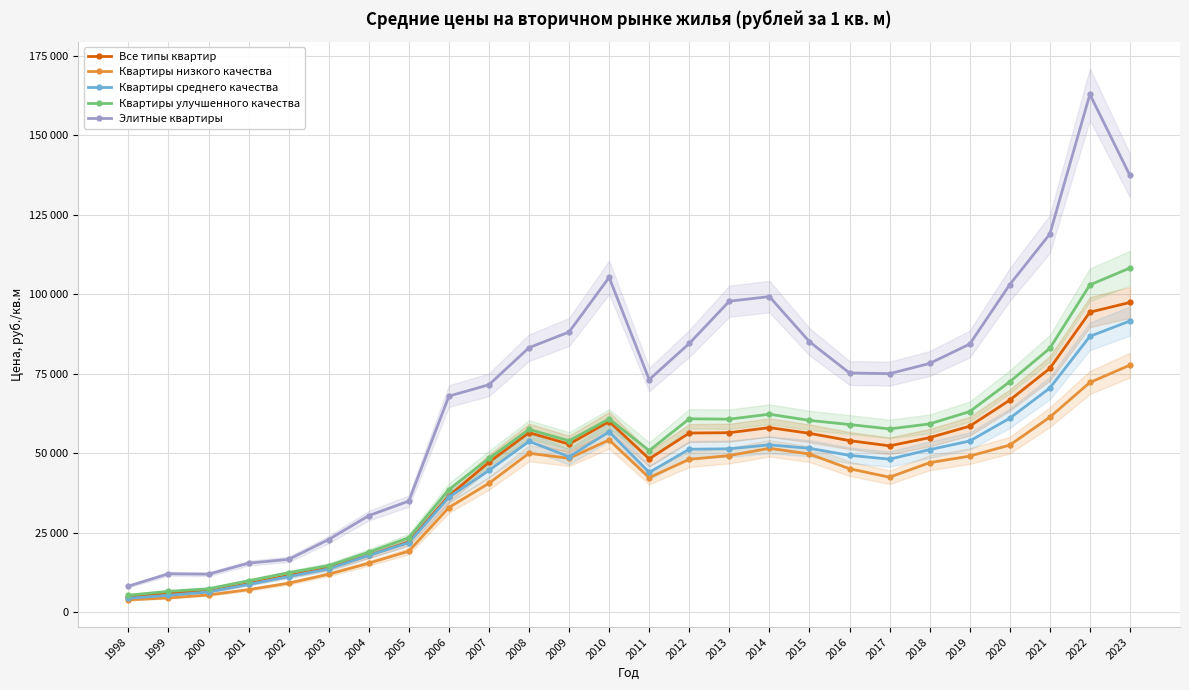

What is the difference between the Квартиры улучшенного качества values at 2017 and 2009?

3716.9